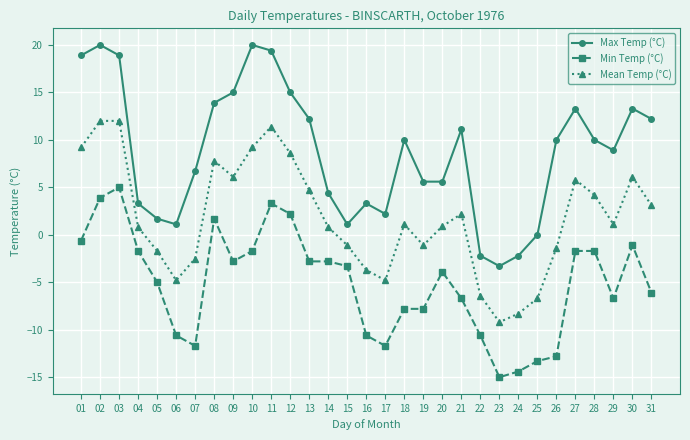

Is the value of Max Temp (°C) at 27 greater than the value of Min Temp (°C) at 05?

Yes